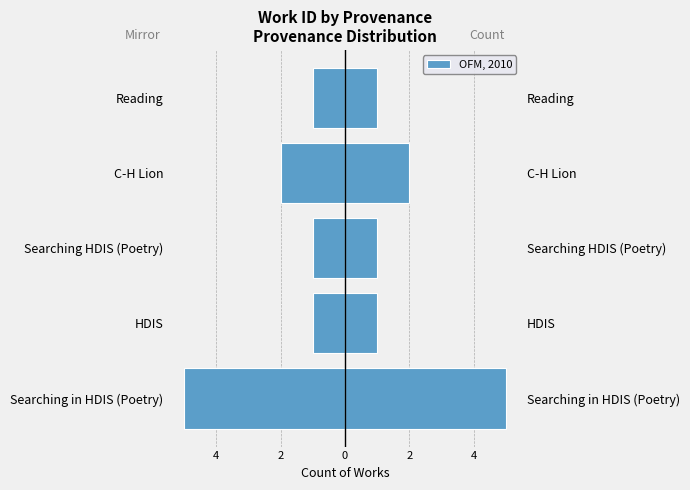

The Left (mirror) series shows -9 at Searching in HDIS (Poetry). True or false?

False